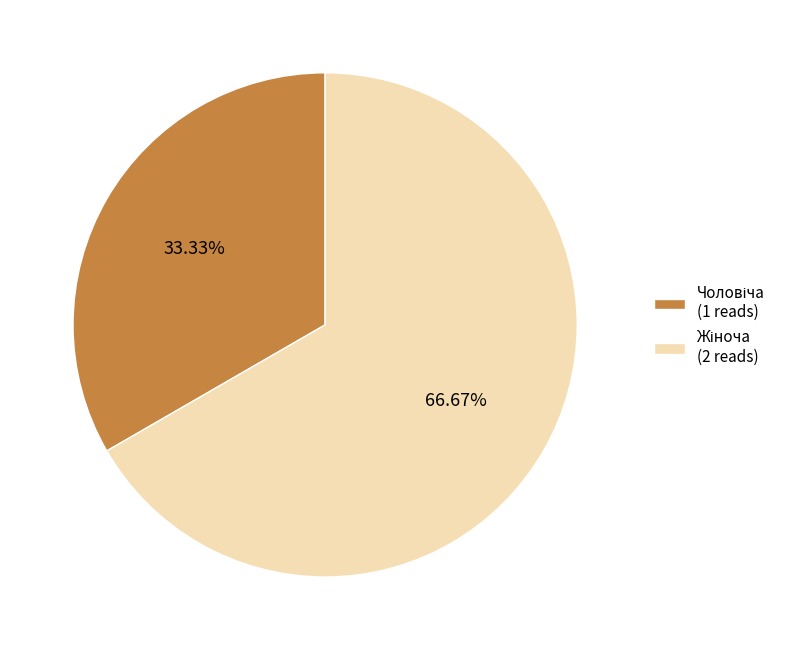

Is there any slice that represents more than half of the pie?

Yes